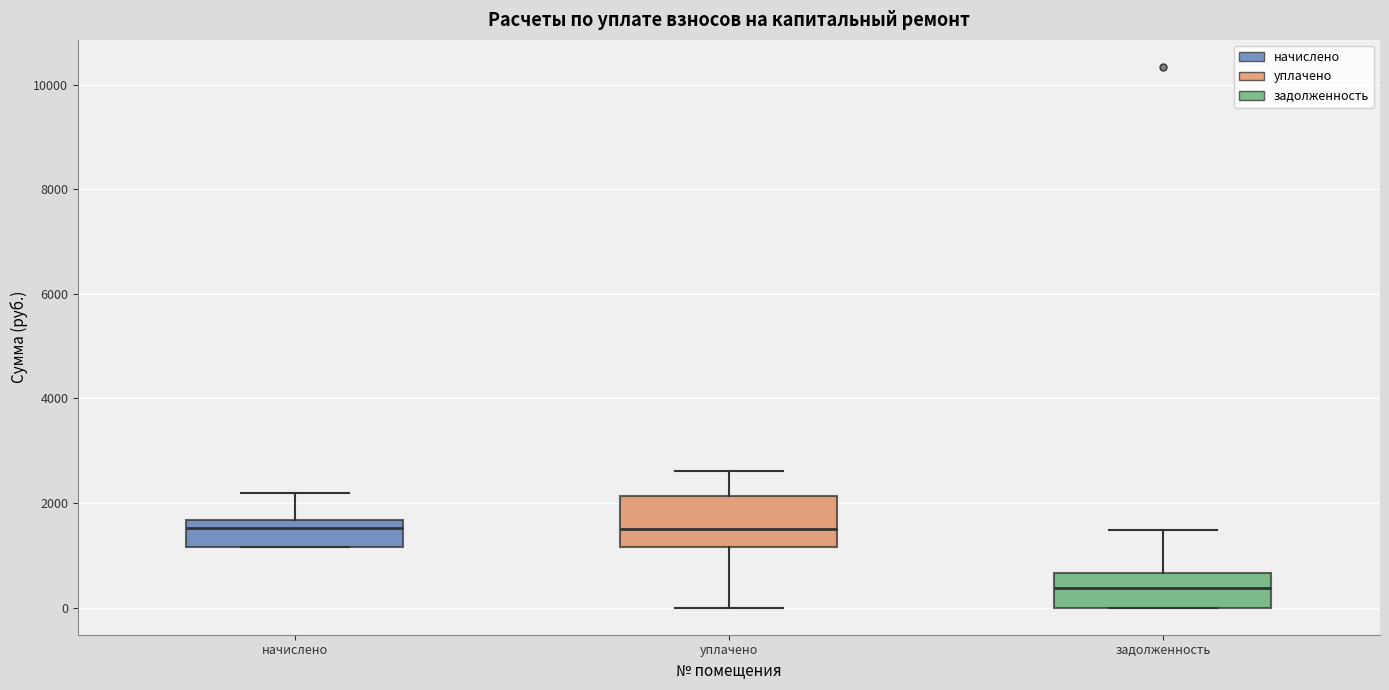

Where is the upper edge of the box for начислено on the y-axis? The values are not printed on the chart, so give them approximately, as read against the axis.

1600